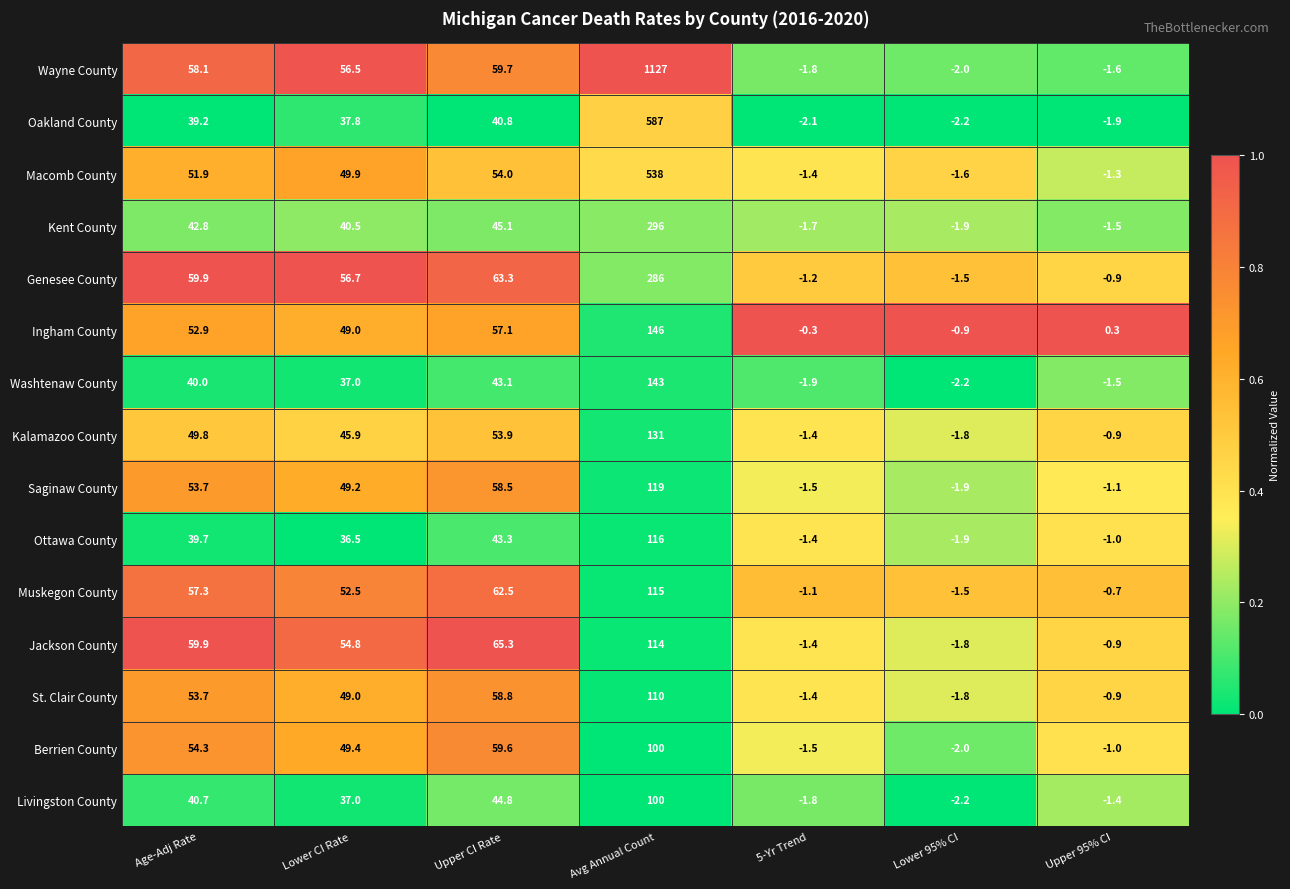

At which label does St. Clair County first exceed 49?

Age-Adj Rate